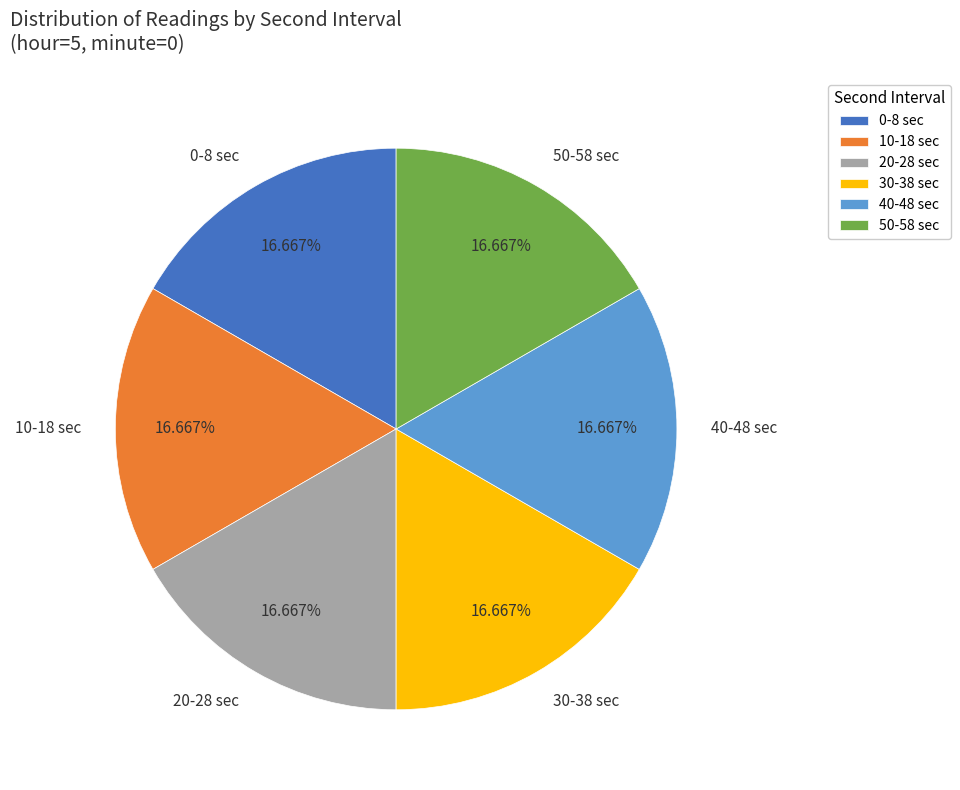

What is the ratio of the value at 0-8 sec to the value at 30-38 sec?

1.0